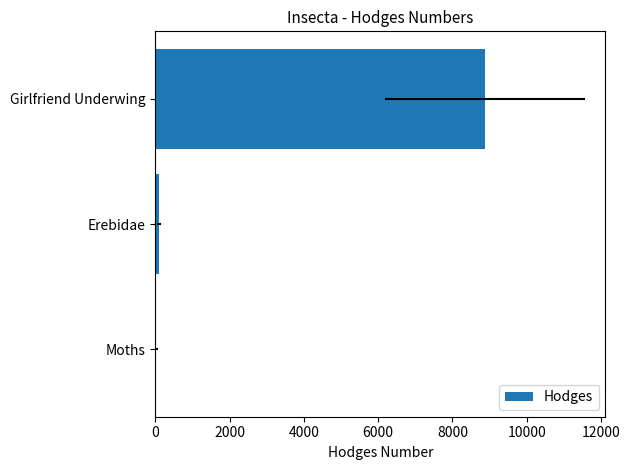

Are the bars horizontal?

Yes